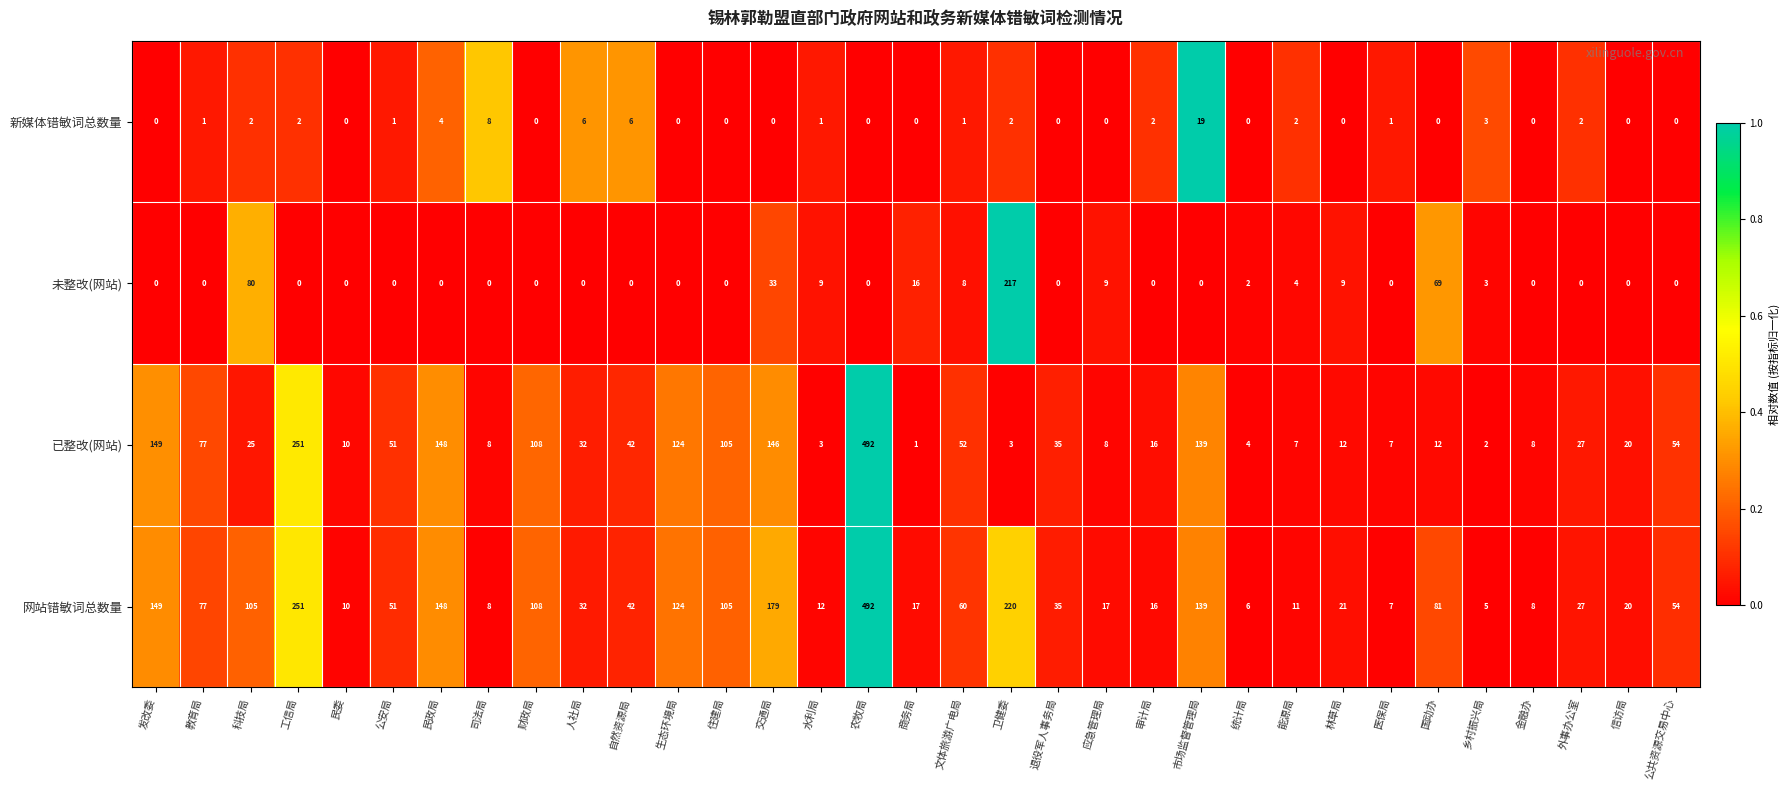

Which series has the widest spread of values?

已整改(网站)